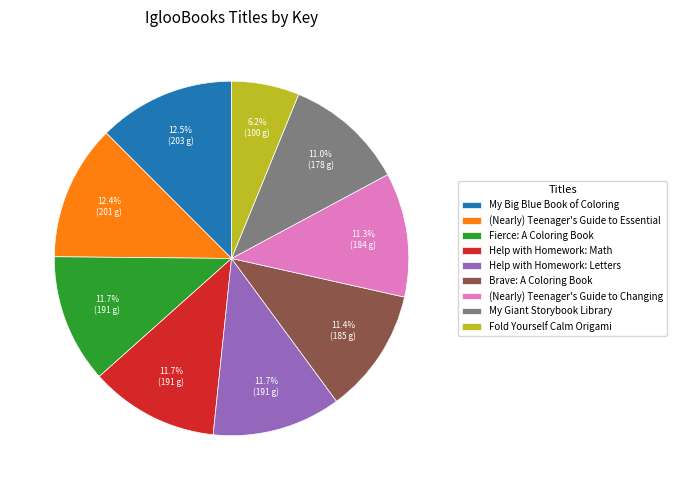

Which slice is the smallest?

Fold Yourself Calm Origami